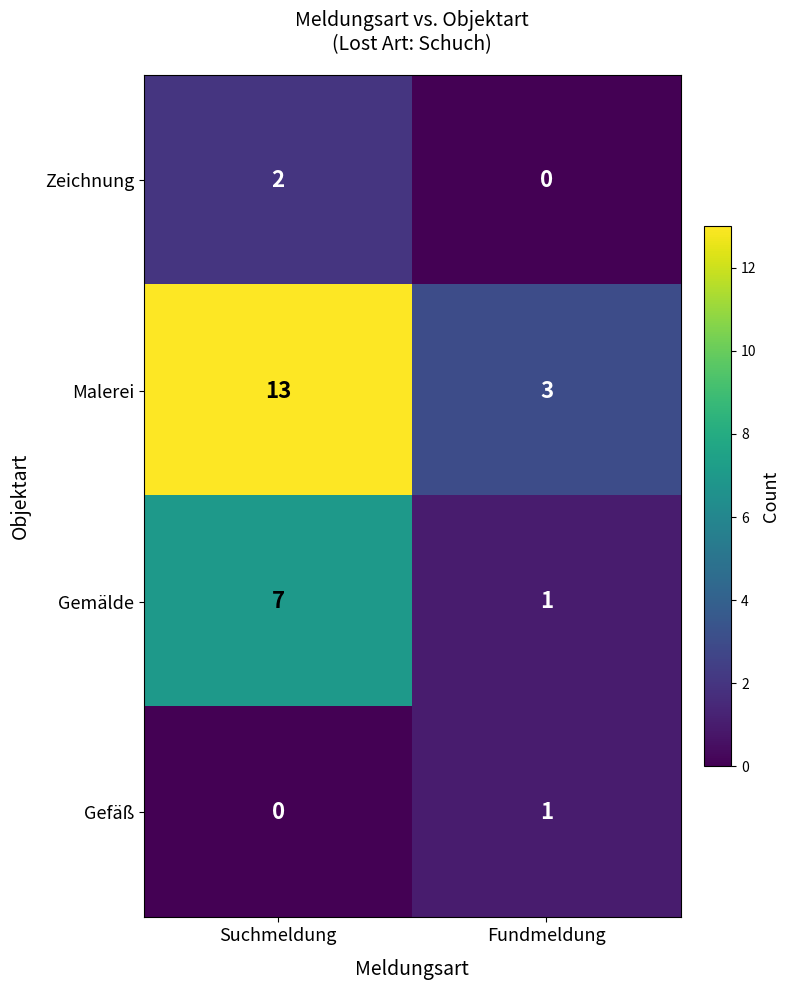

Reading left to right, transcribe all the data shown in this chart.

Zeichnung: 2	0
Malerei: 13	3
Gemälde: 7	1
Gefäß: 0	1